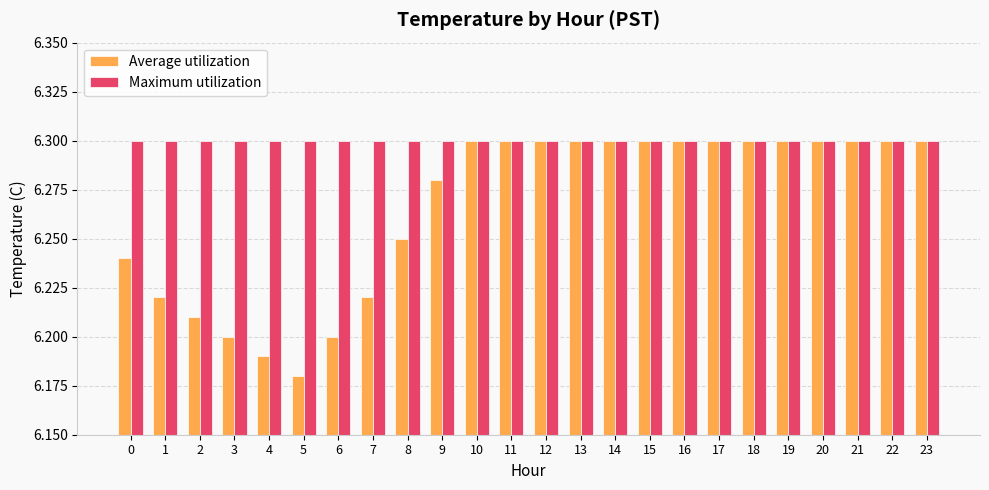

What is the total value across all series at 23?

12.6